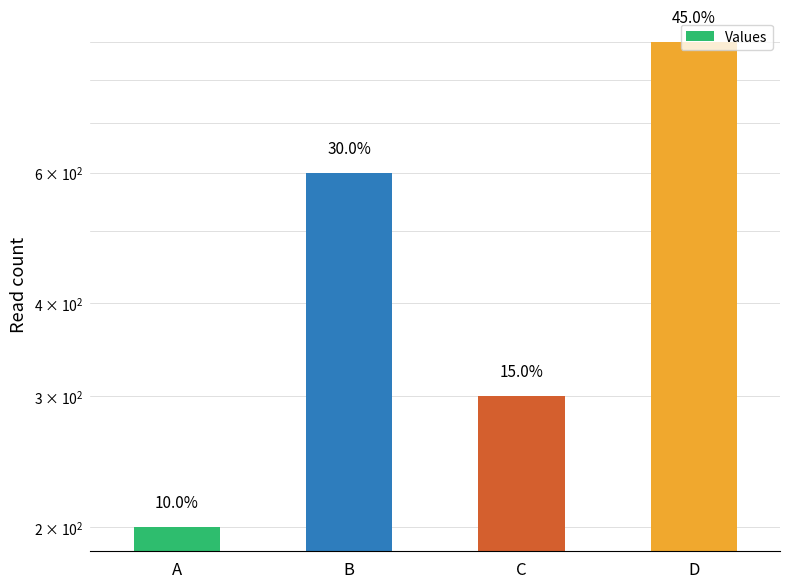

The value at C is 300. True or false?

True